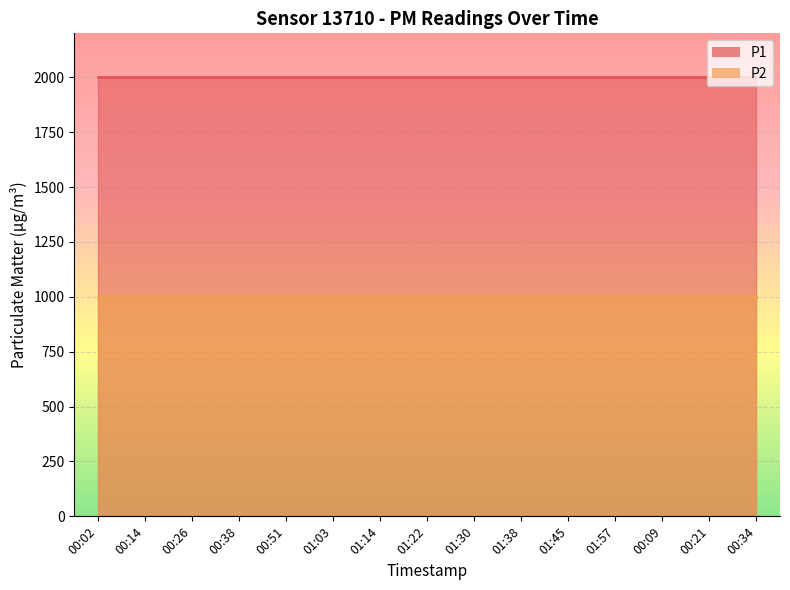

True or false: P1_line and P2_line cross at least once.

False